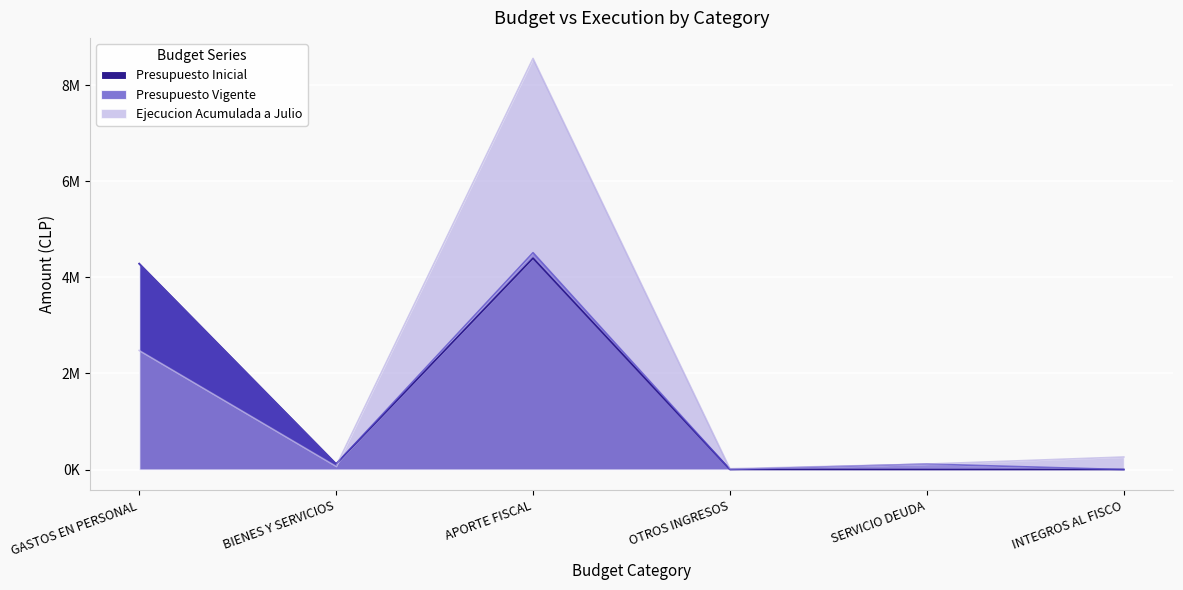

Reading right to left, transcribe all the data shown in this chart.

Presupuesto Inicial: INTEGROS AL FISCO=20	SERVICIO DEUDA=10	OTROS INGRESOS=1372	APORTE FISCAL=4398599	BIENES Y SERVICIOS=116270	GASTOS EN PERSONAL=4283681
Presupuesto Vigente: INTEGROS AL FISCO=20	SERVICIO DEUDA=113977	OTROS INGRESOS=1372	APORTE FISCAL=4512566	BIENES Y SERVICIOS=116270	GASTOS EN PERSONAL=4283681
Ejecucion Acumulada a Julio: INTEGROS AL FISCO=260788	SERVICIO DEUDA=113976	OTROS INGRESOS=16745	APORTE FISCAL=8553865	BIENES Y SERVICIOS=68004	GASTOS EN PERSONAL=2478313